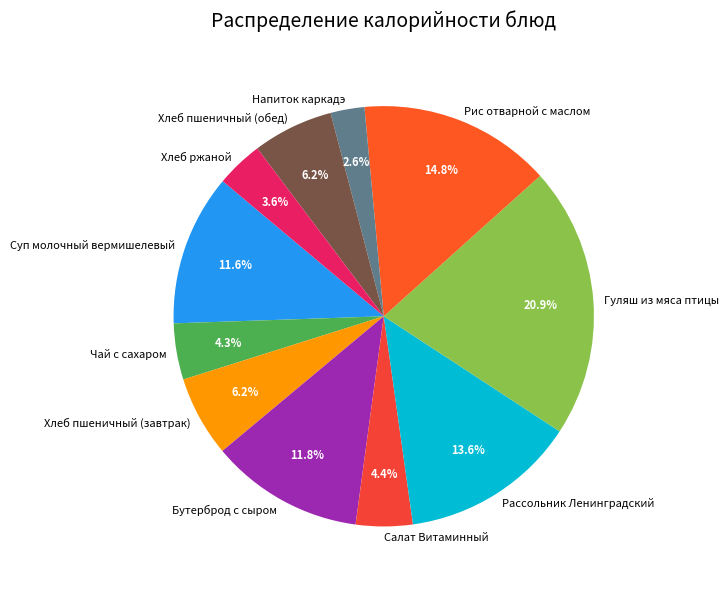

Approximately how many times larger is the value at Чай с сахаром compared to Рассольник Ленинградский?

0.3